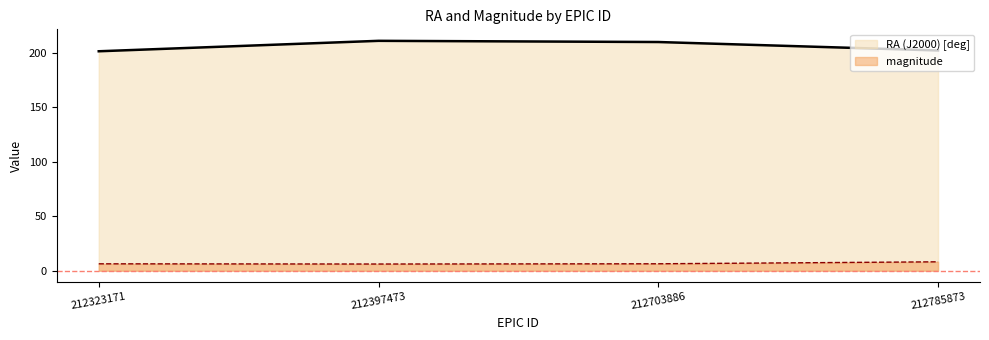

What is the difference between the RA (J2000) [deg] values at 212785873 and 212703886?

7.8